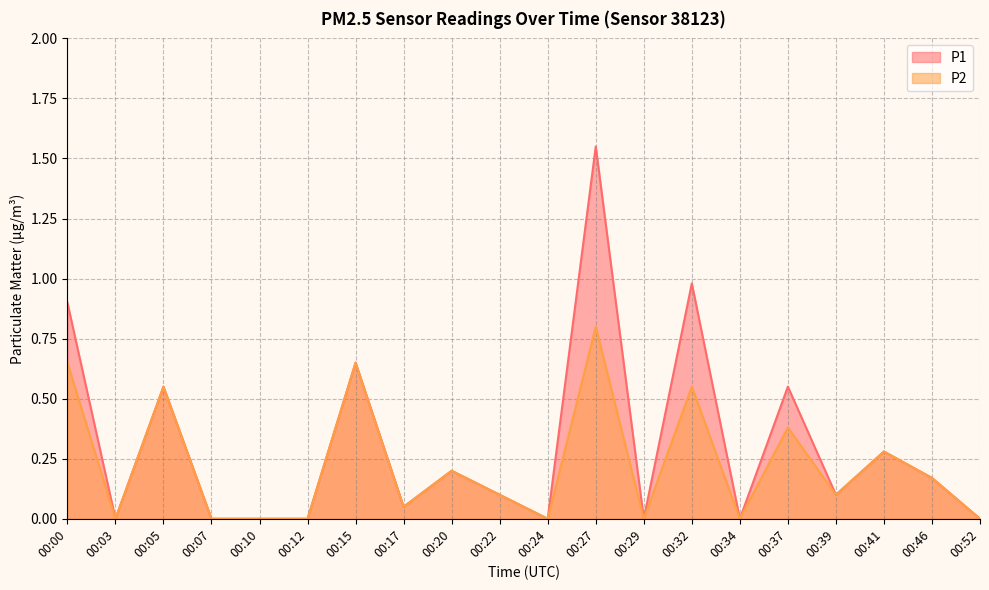

Which series has the largest total across all categories?

P1